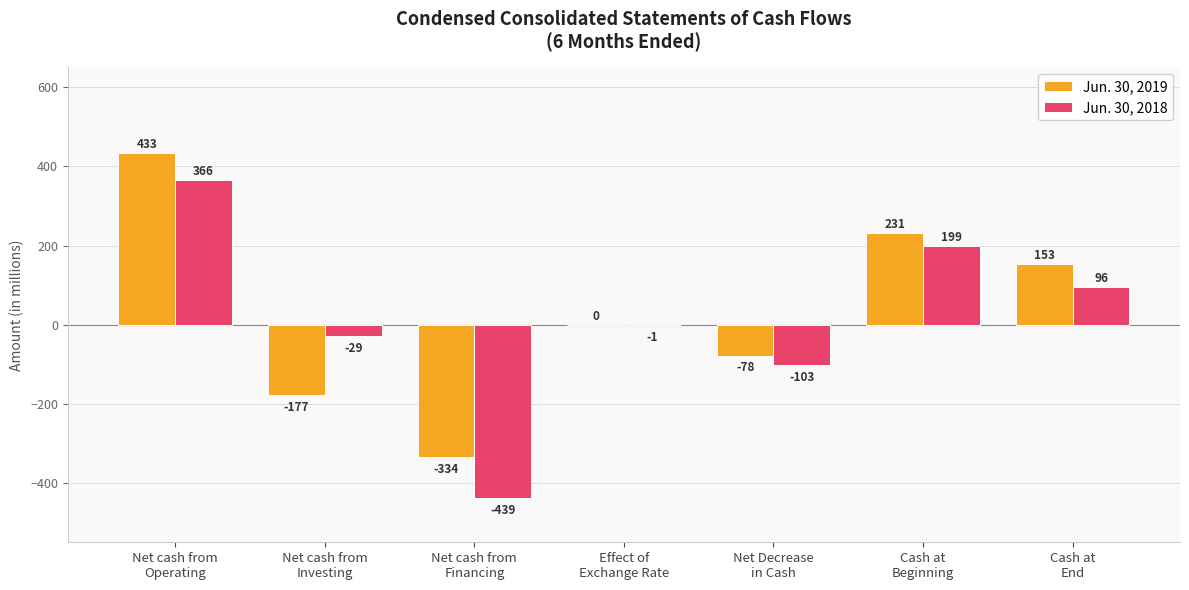

How many groups of bars are there?

7